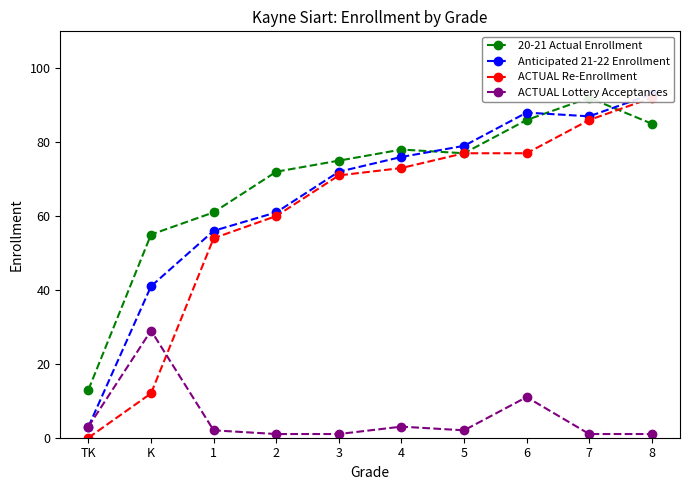

How many values in ACTUAL Re-Enrollment are above zero?

9